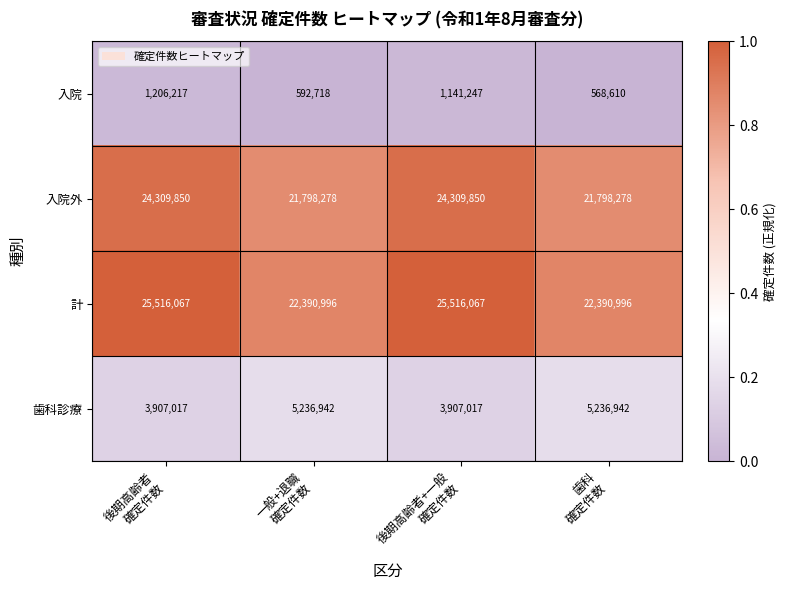

At which category is the sum across all series the highest?

後期高齢者
確定件数